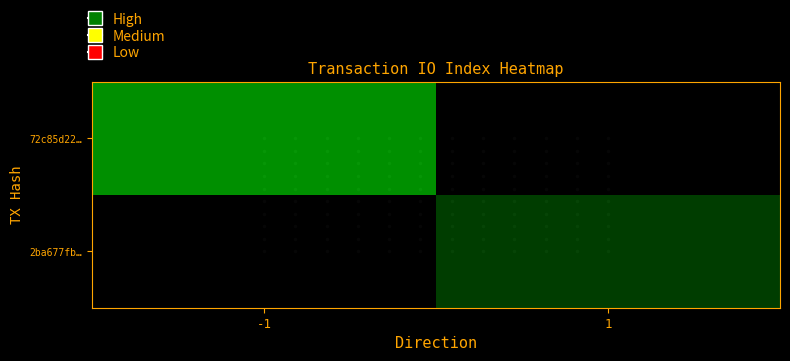

How many series are shown in this chart?

2